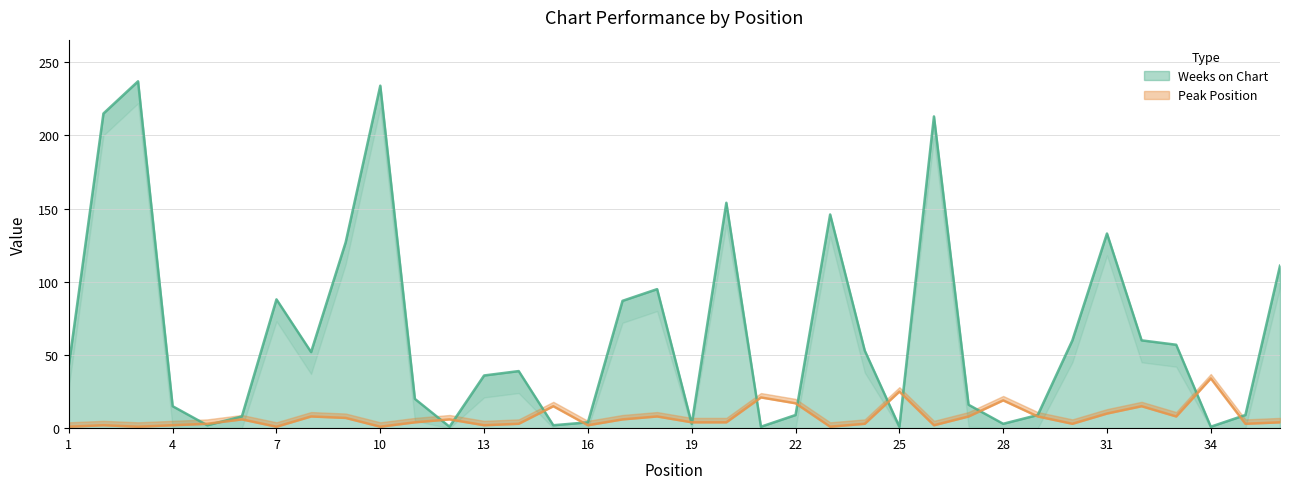

What is the smallest value displayed?

1